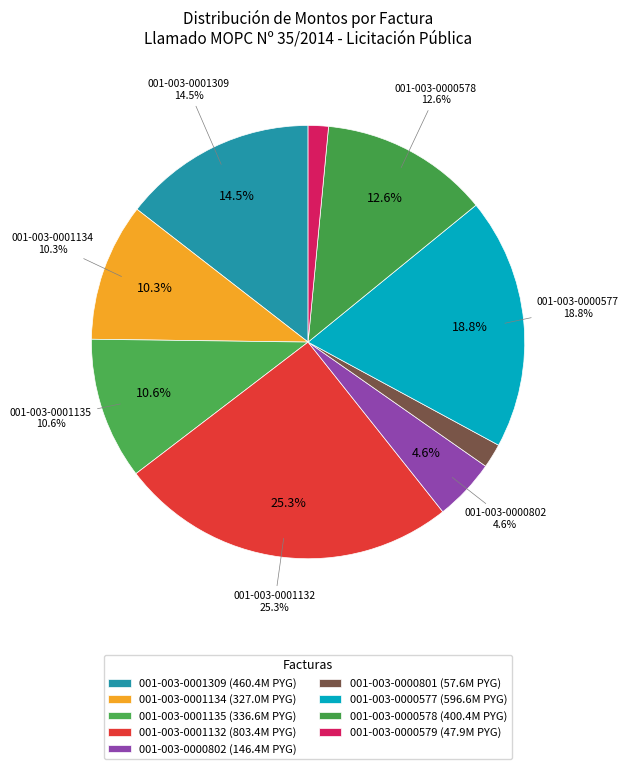

Is it true that 001-003-0000579 is 2% of the pie?

True